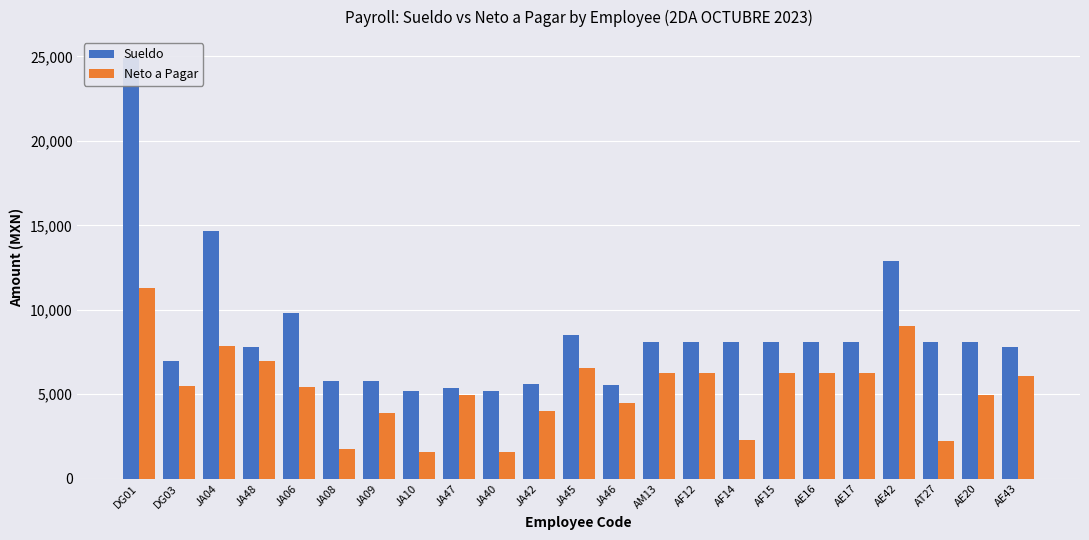

Reading right to left, transcribe all the data shown in this chart.

Sueldo: 7816.2	8087.1	8087.1	12887.4	8087.1	8087.1	8087.1	8087.1	8087.1	8087.1	5555.1	8500.0	5584.2	5221.4	5389.4	5221.4	5774.4	5774.4	9820.4	7816.2	14691.8	6994.6	24897.5
Neto a Pagar: 6070.8	4963.8	2208.6	9051.4	6251.6	6252.6	6252.8	2307.0	6252.6	6252.8	4465.0	6530.0	3986.2	1598.4	4954.0	1598.2	3890.0	1737.0	5416.4	6939.8	7829.0	5487.0	11295.2